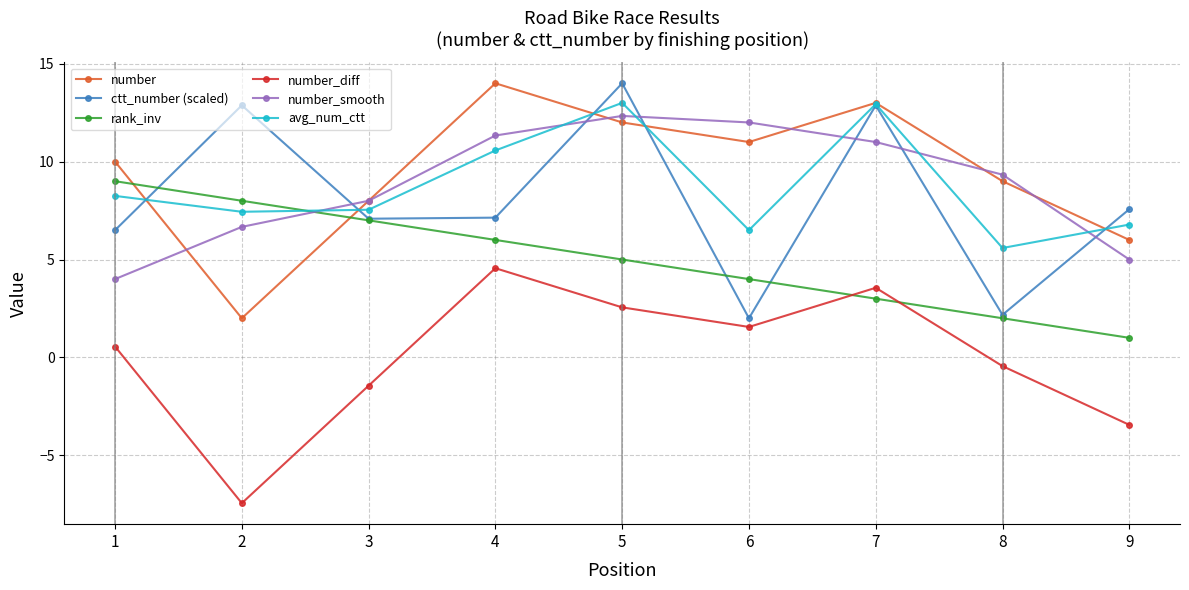

What is the value of the number point at the 1st from the left?

10.0